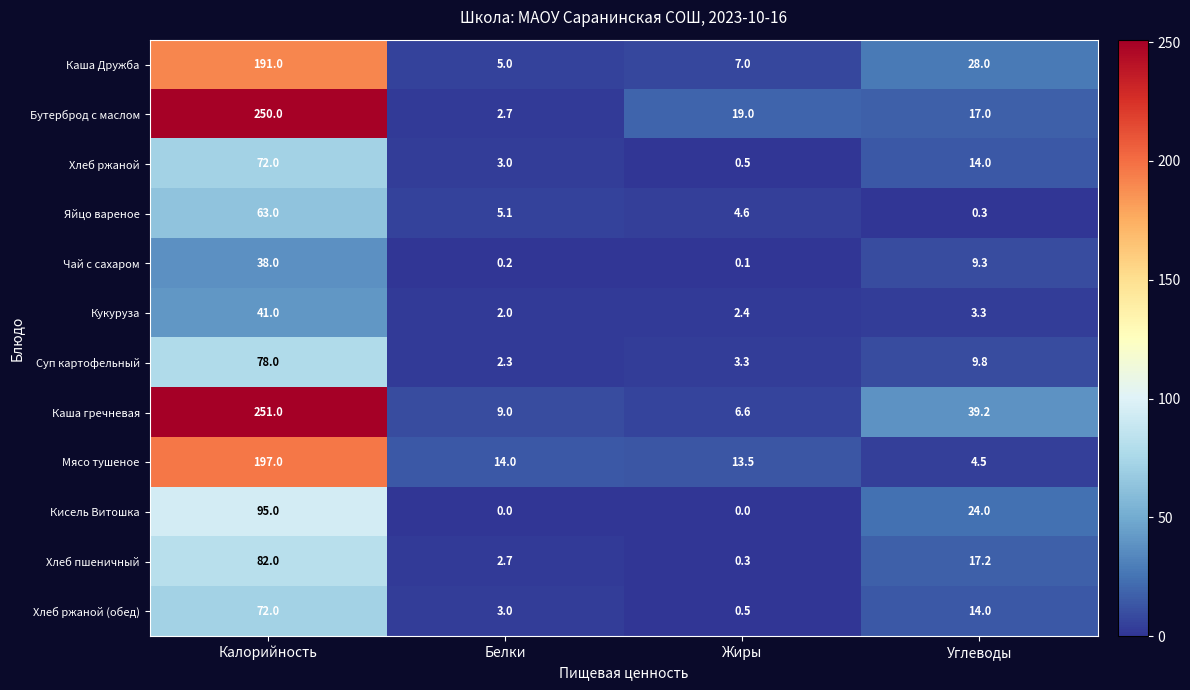

What is the total value across all series at Белки?

49.0